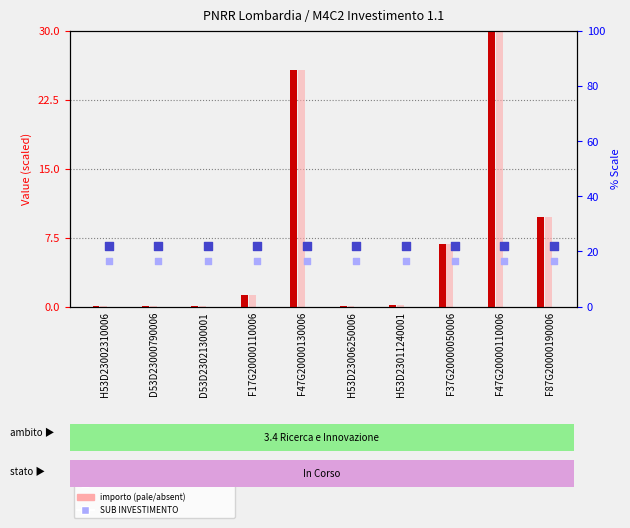

At how many categories does at least one series exceed 2?

10